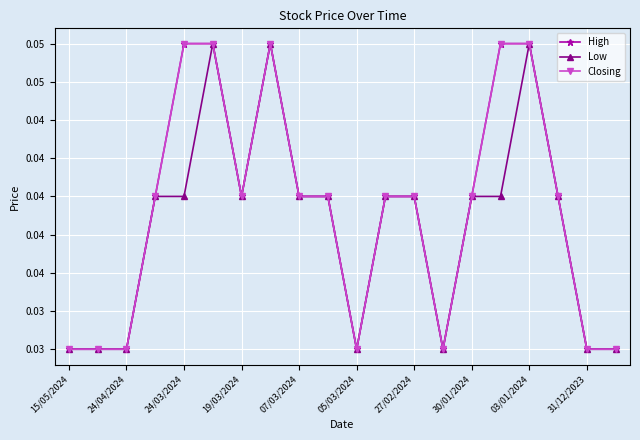

Does the chart have visible grid lines?

Yes